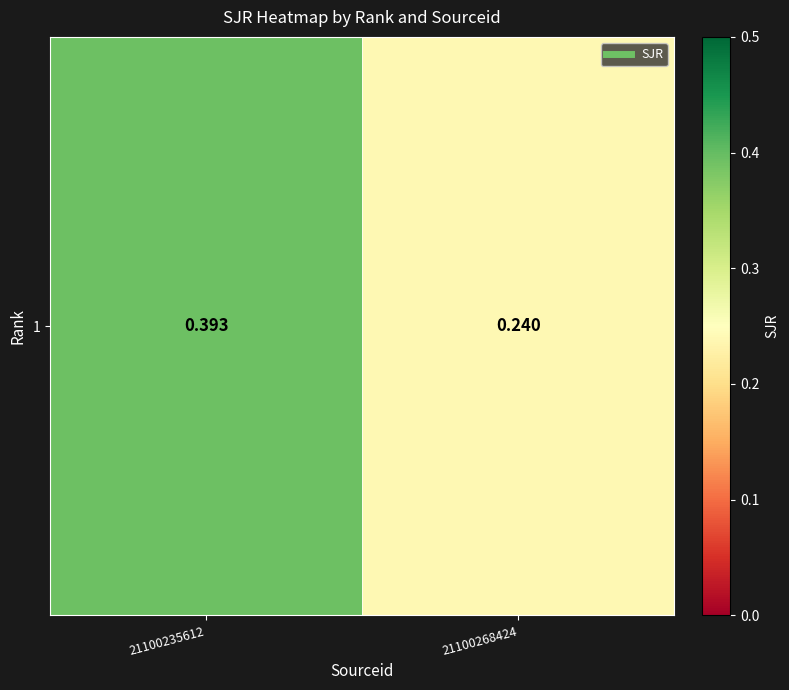

How many data points does each series have?

2